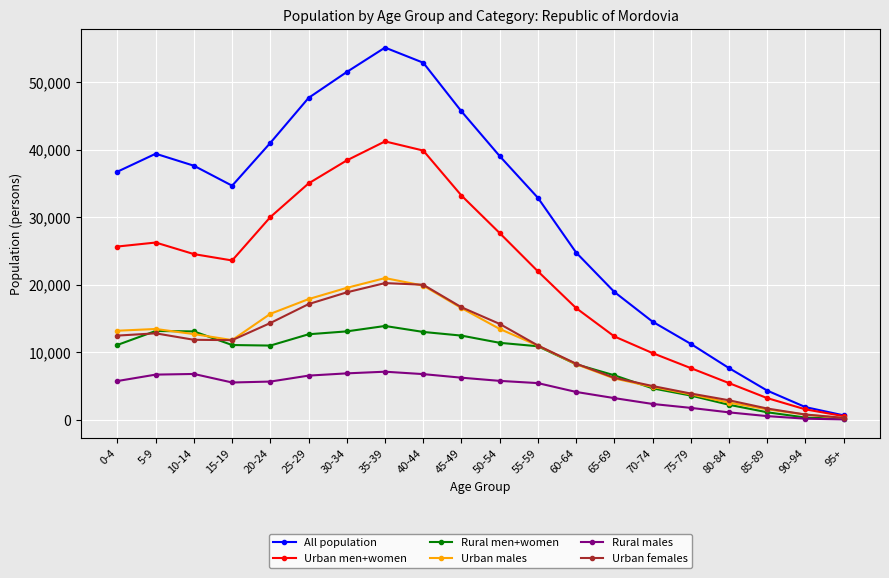

What is the value of the Urban men+women point at the 18th from the left?

3210